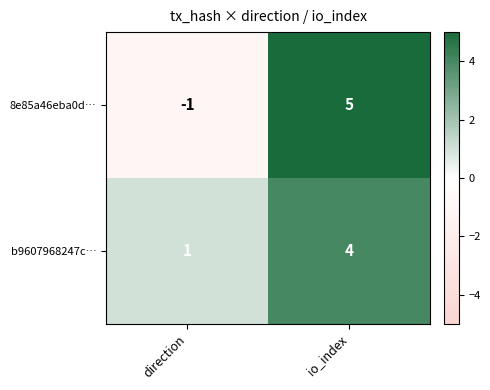

At which category is the sum across all series the highest?

io_index